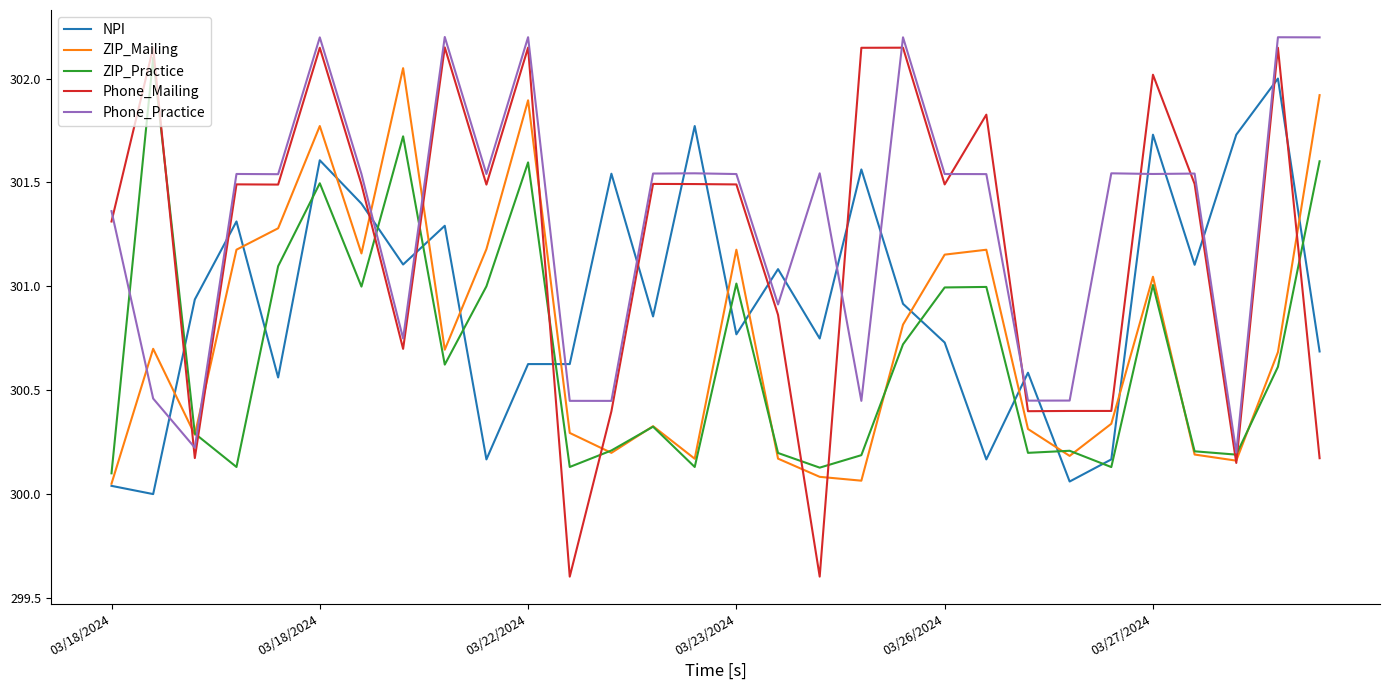

Which series has the widest spread of values?

Phone_Mailing